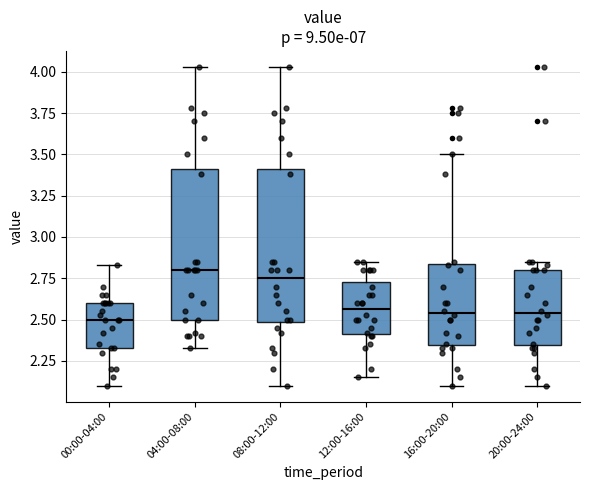

Where does the upper whisker of the box for 04:00-08:00 end on the y-axis? The values are not printed on the chart, so give them approximately, as read against the axis.

4.05